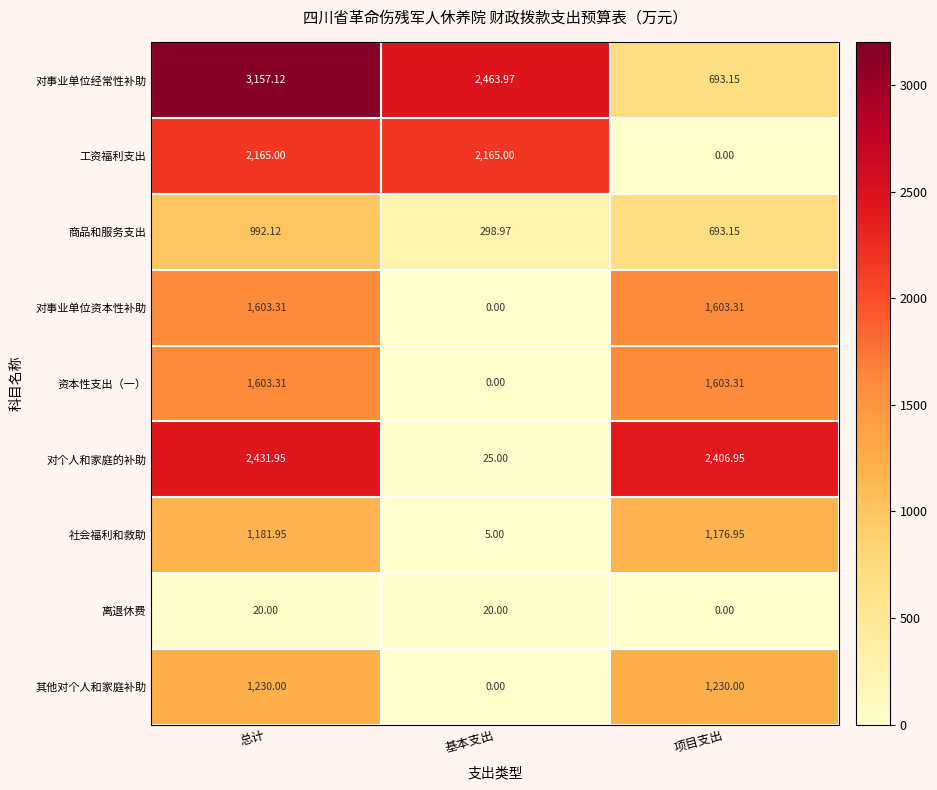

Between 基本支出 and 项目支出, which series saw the biggest shift?

对个人和家庭的补助